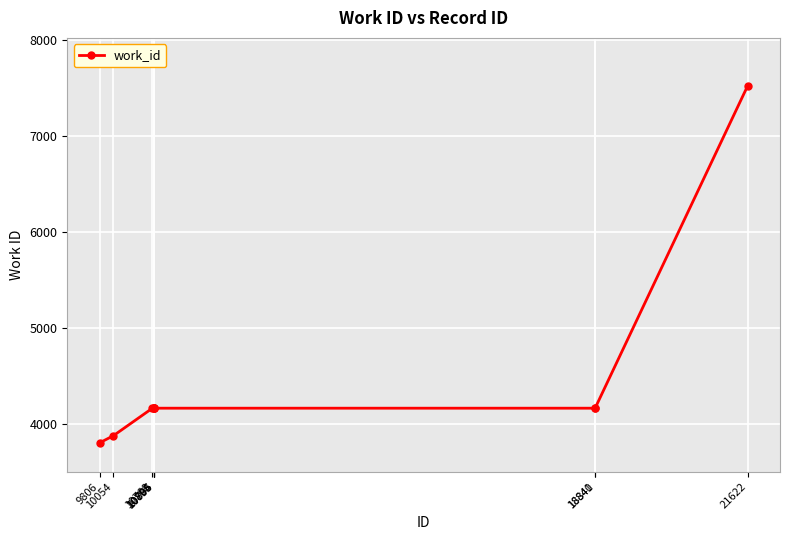

What is the smallest value displayed?

3809